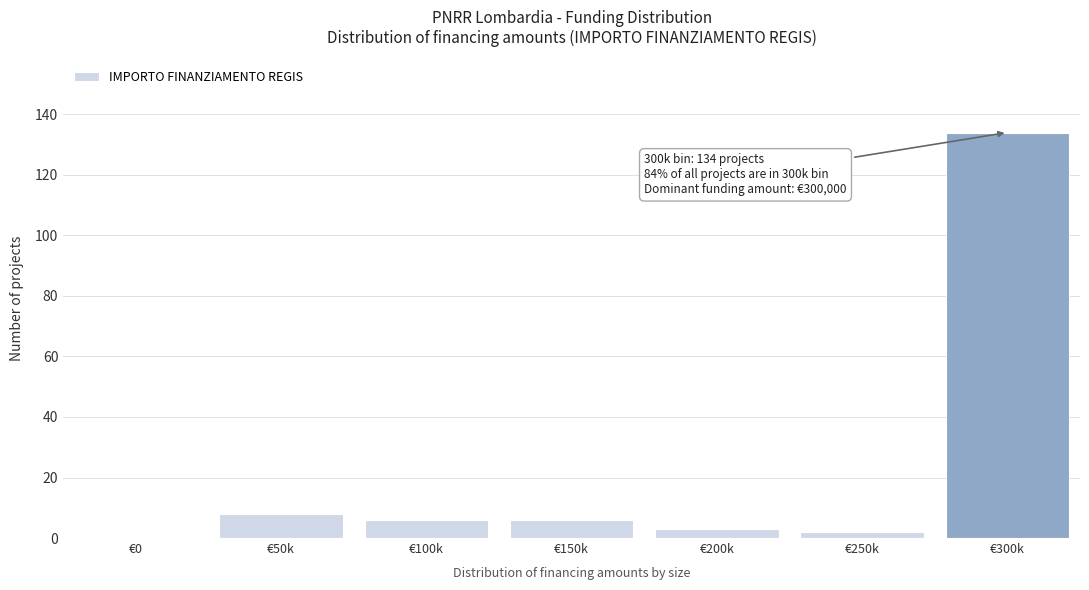

Reading left to right, extract all data points from this chart.

€0=0	€50k=8	€100k=6	€150k=6	€200k=3	€250k=2	€300k=134